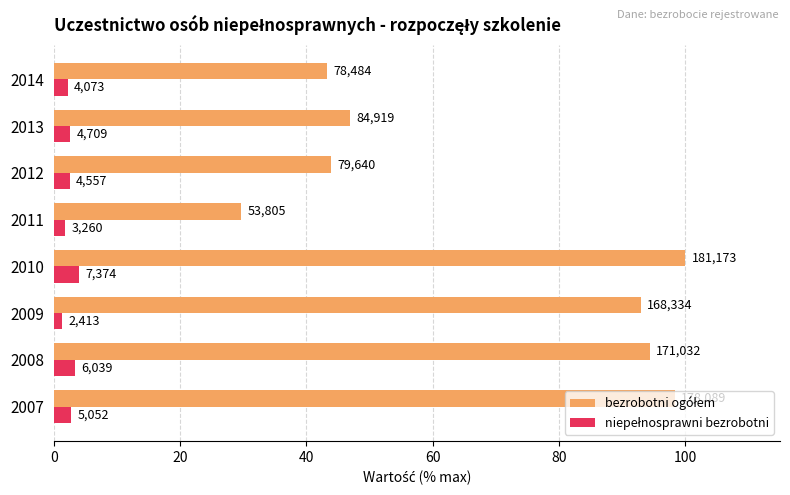

What position from the left is 20?

2